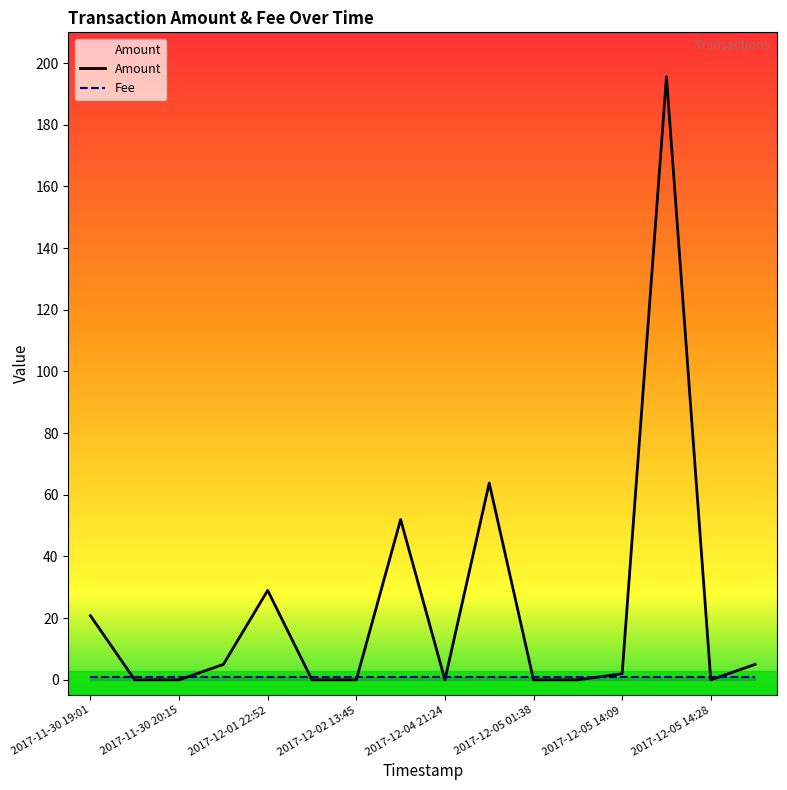

After their last crossing, which series has the higher values: Fee or Amount?

Amount